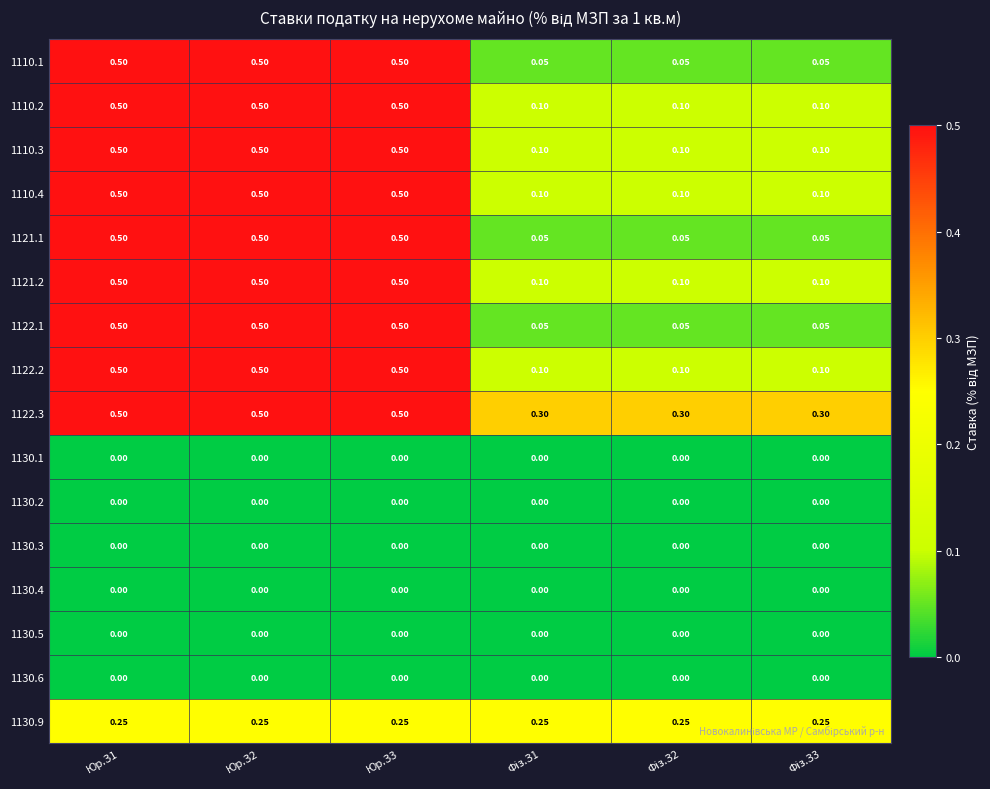

How many distinct data groups are displayed?

16